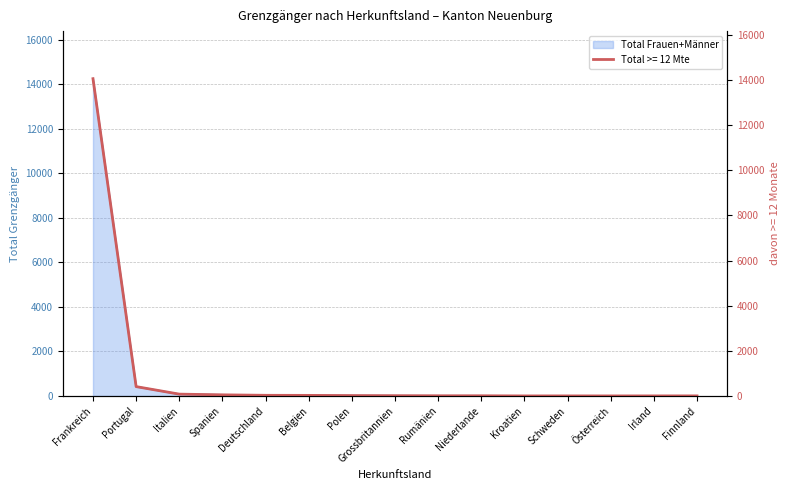

What is the label of the 2nd point from the right?

Irland